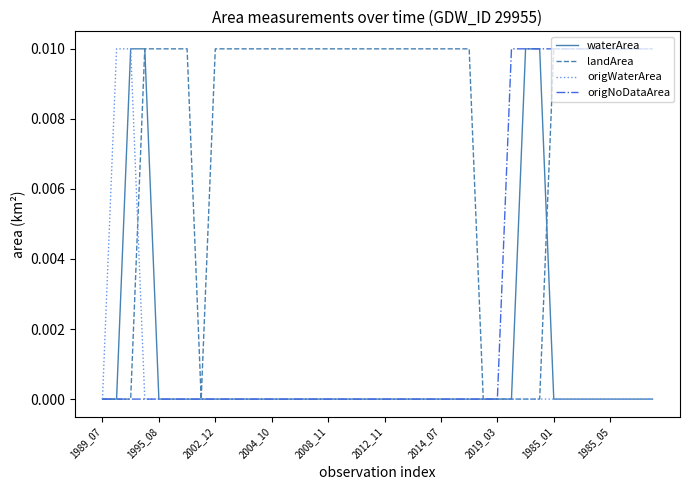

Which series has the largest total across all categories?

landArea